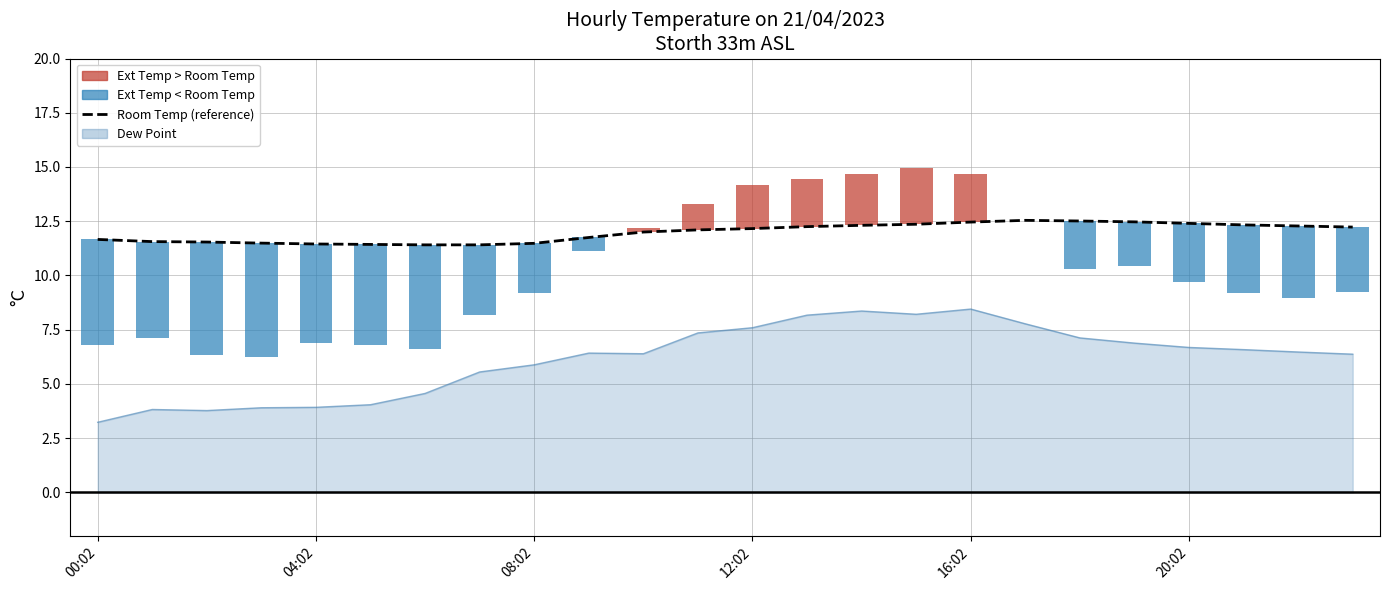

How many values are below 12?

10